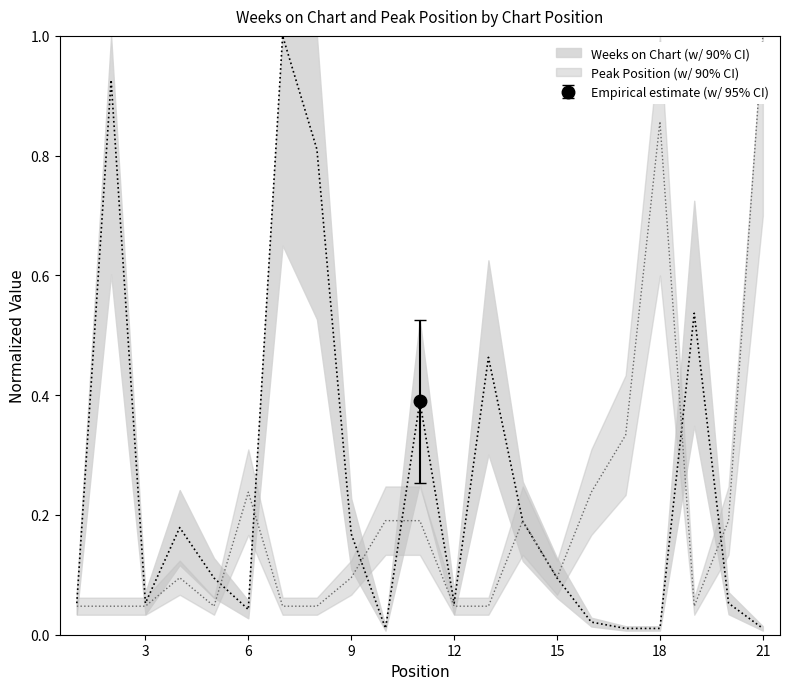

Does the chart display data point markers on the line(s)?

No